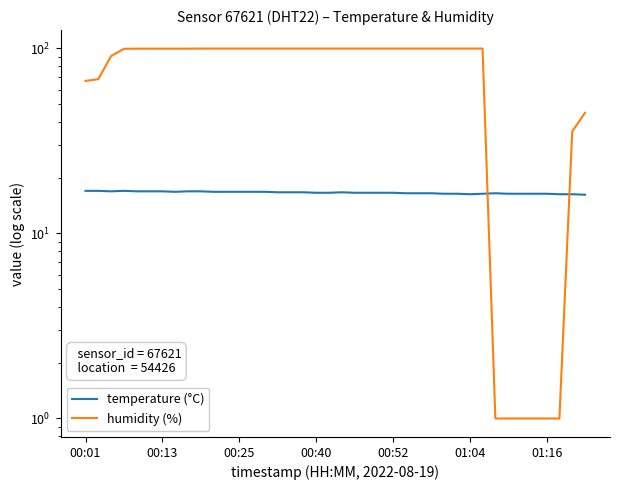

Does the chart display data point markers on the line(s)?

No